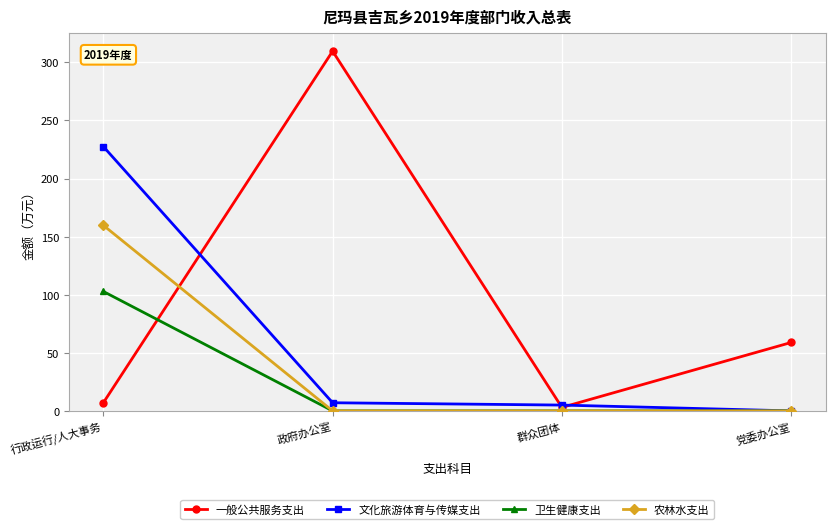

Which series changed the most between 政府办公室 and 群众团体?

一般公共服务支出